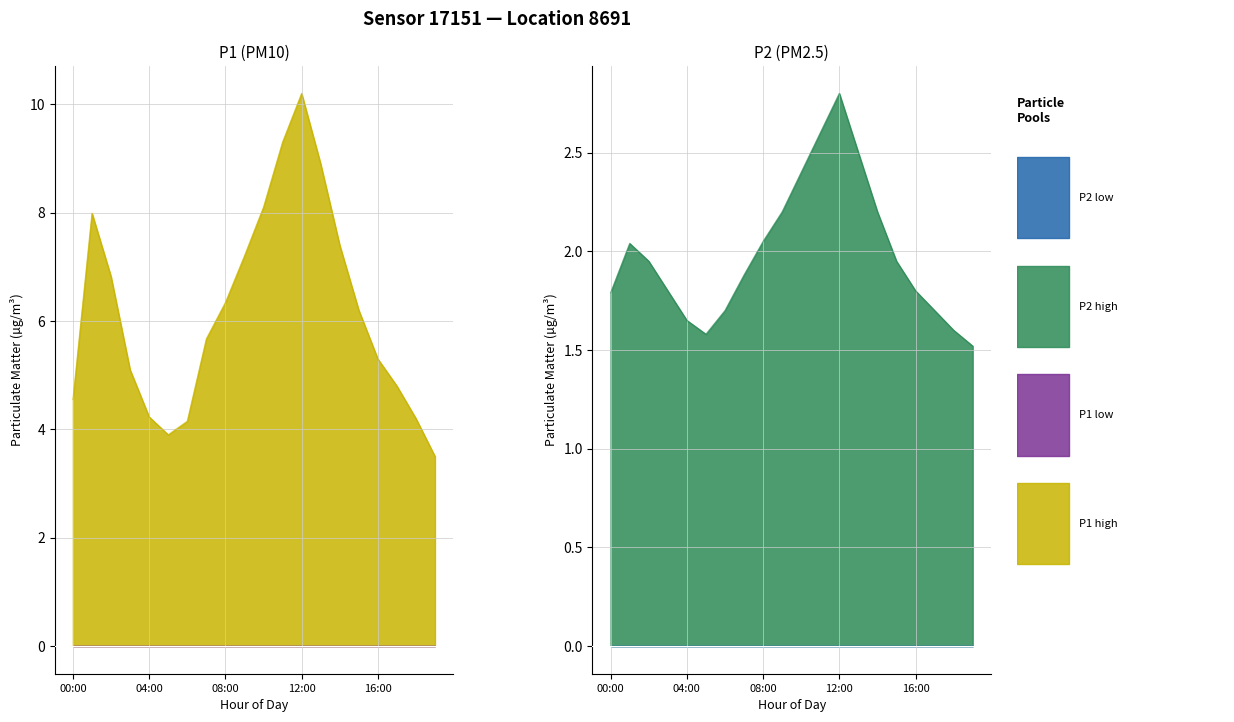

At which label is P1 closest to 6?

15:00